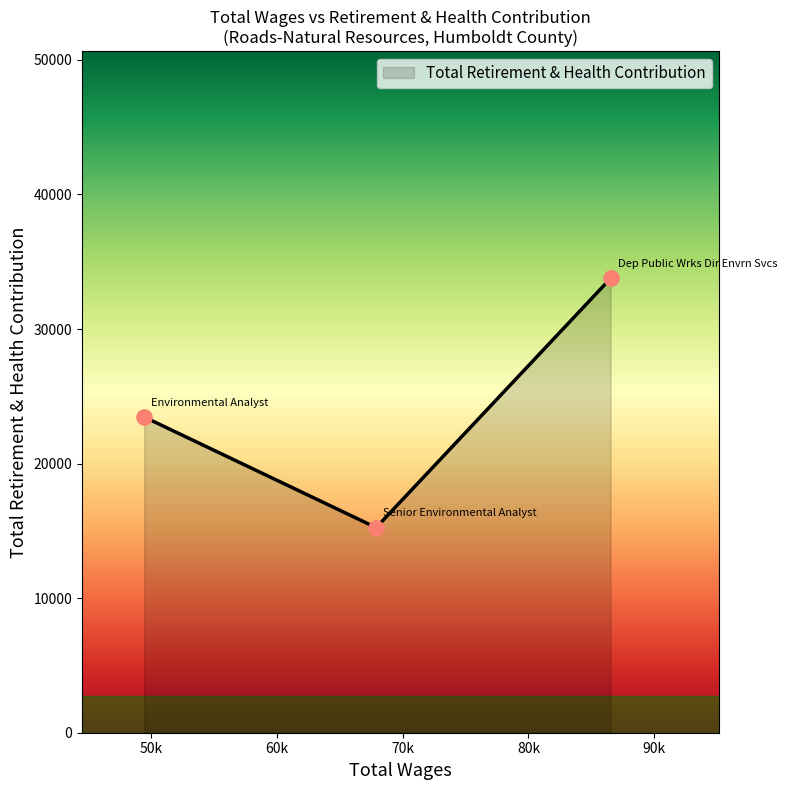

What is the maximum value shown in the chart?

33765